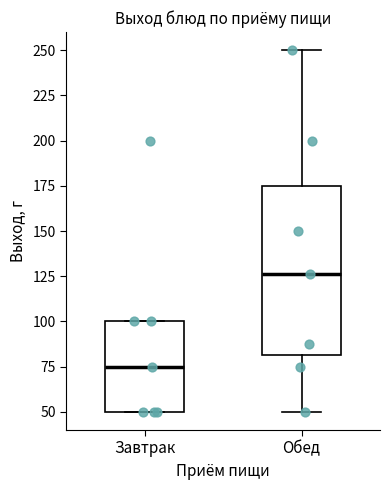

Which box's median line is the highest?

Обед